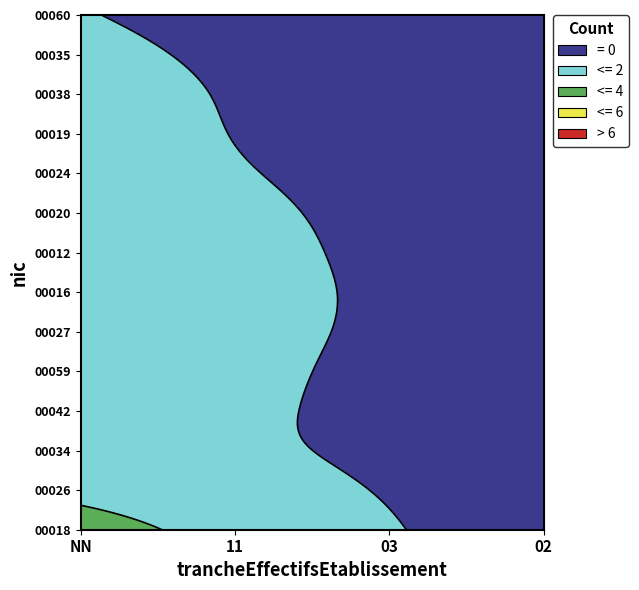

Read the 00038 value at NN.

3